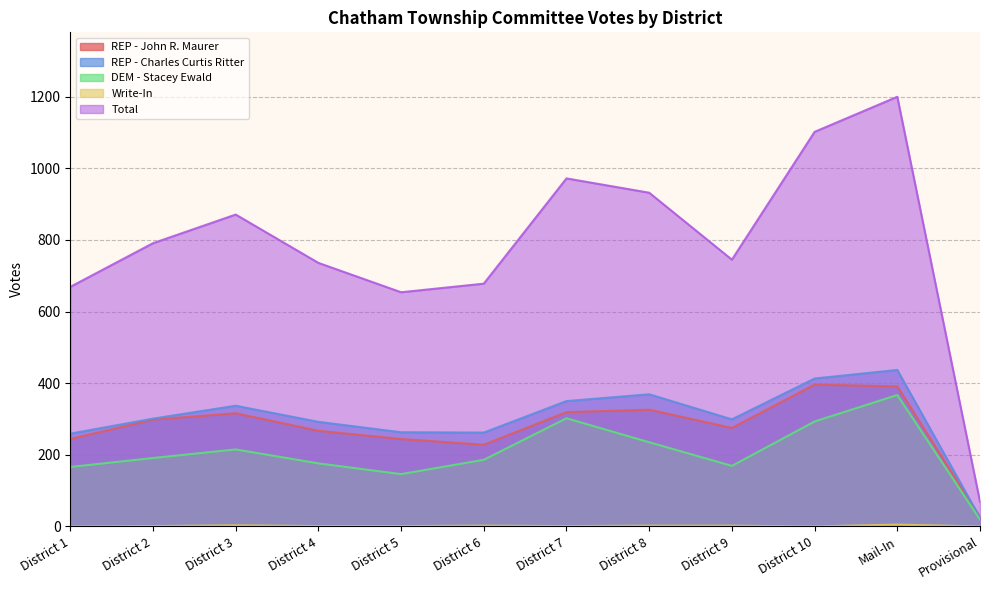

True or false: REP - John R. Maurer has more than 1 interior local peaks.

True